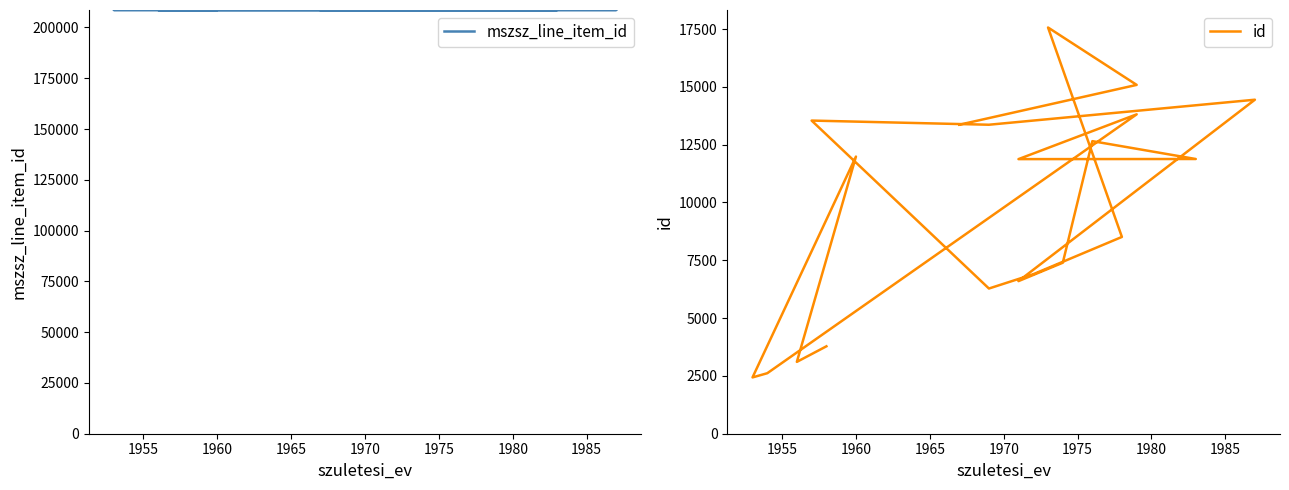

True or false: mszsz_line_item_id has more than 2 interior local peaks.

False